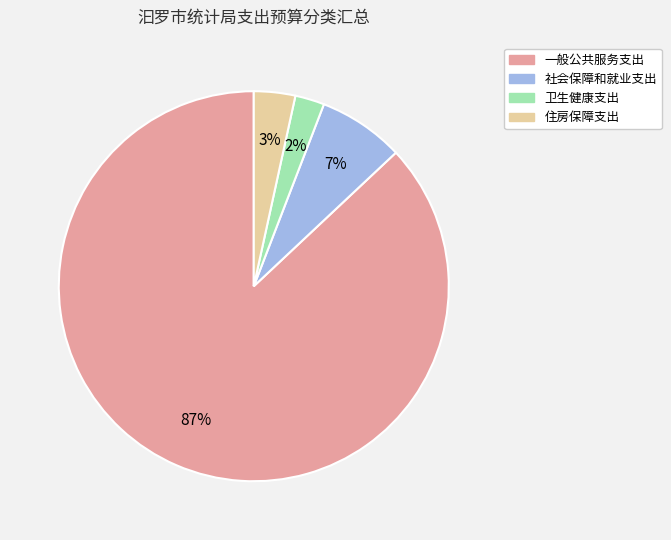

To the nearest percent, what percentage of the pie is 卫生健康支出?

2%